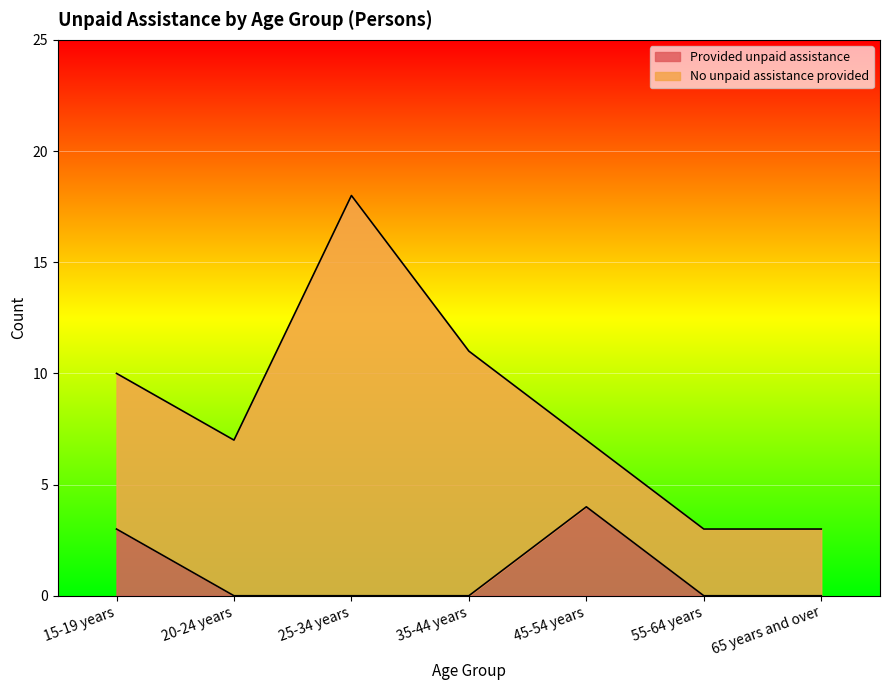

The value at 45-54 years is 6. True or false?

False